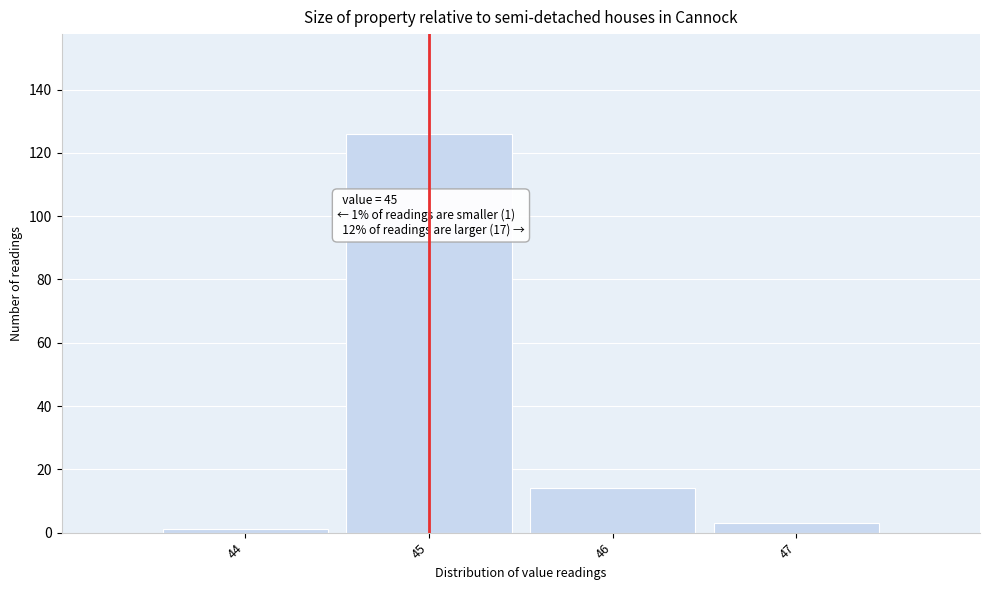

Over which range of the x-axis is the bar tallest?

44.5 to 45.5